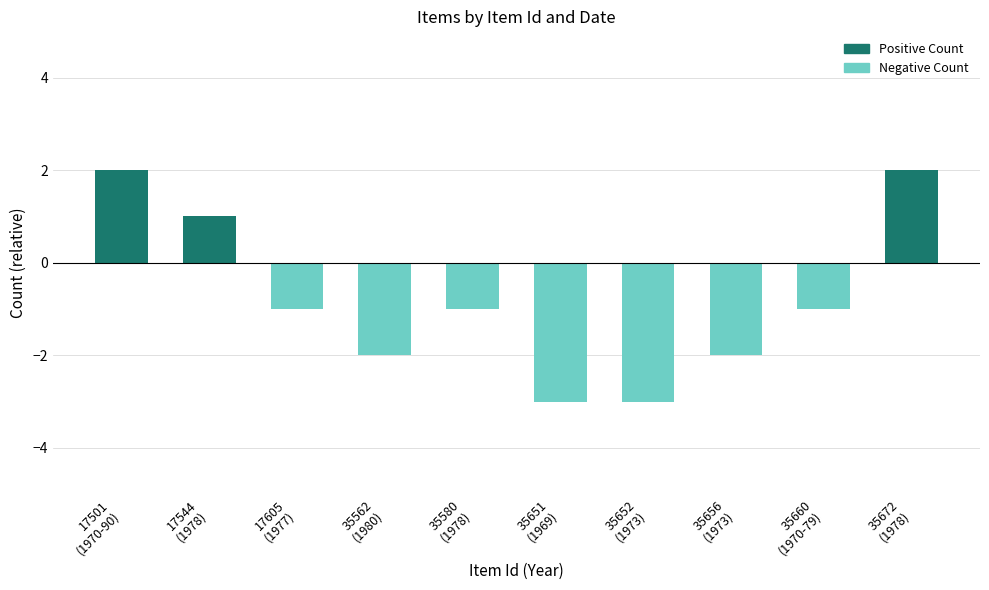

Reading left to right, transcribe all the data shown in this chart.

2	1	-1	-2	-1	-3	-3	-2	-1	2